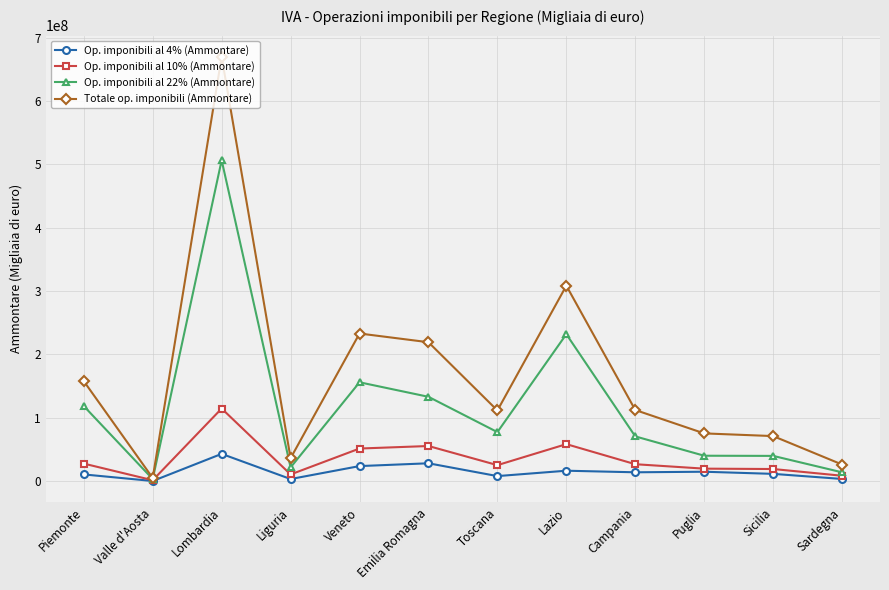

Is the value of Op. imponibili al 22% (Ammontare) at Veneto greater than the value of Op. imponibili al 10% (Ammontare) at Lombardia?

Yes